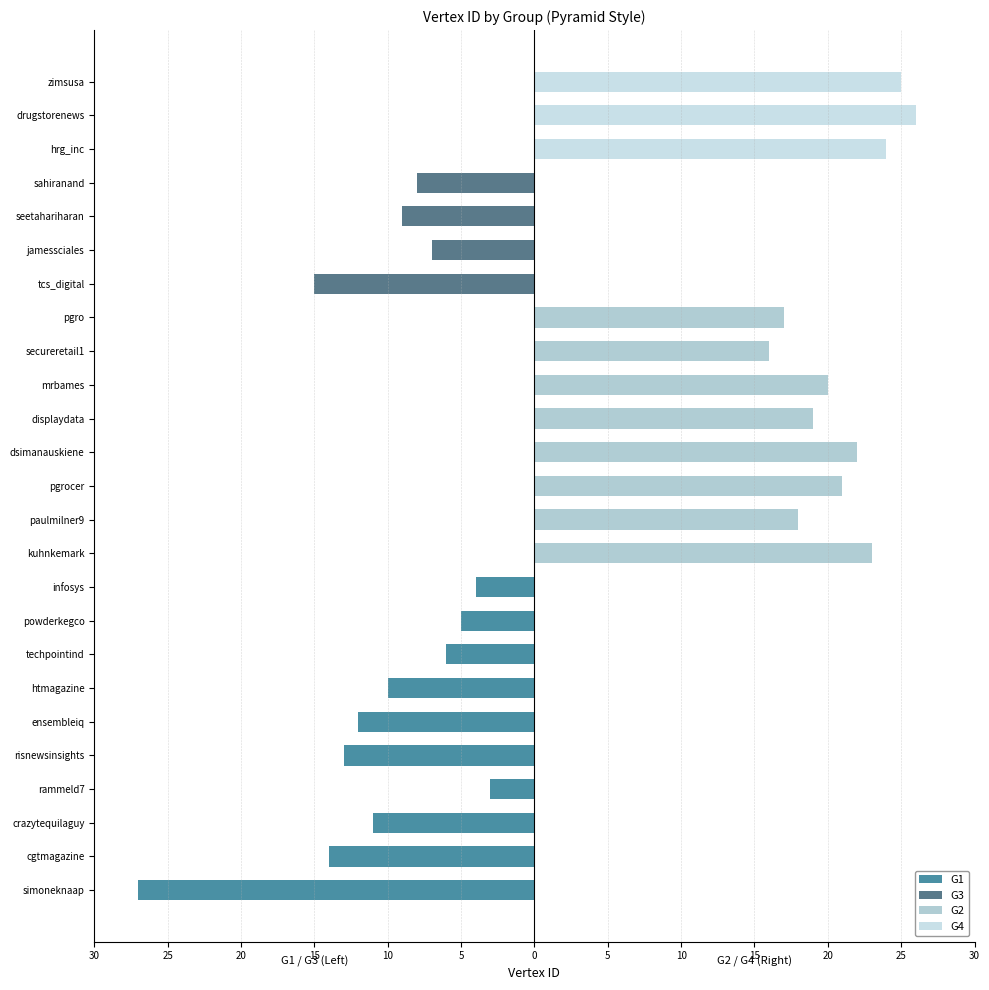

True or false: G1 has a value of -7 at crazytequilaguy.

False